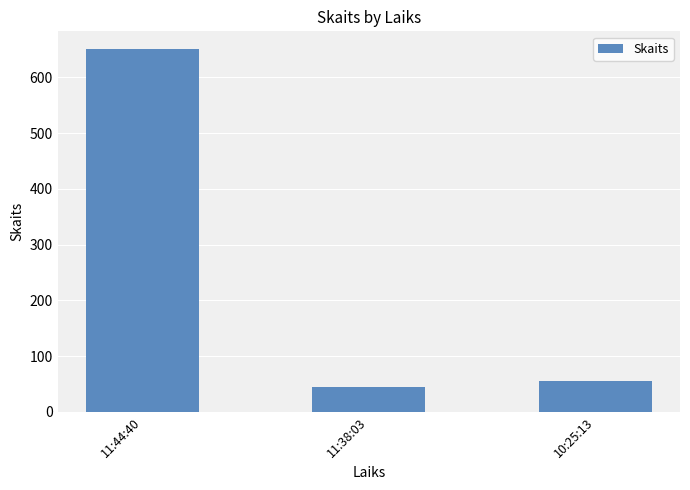

What is the label of the 3rd bar from the right?

11:44:40